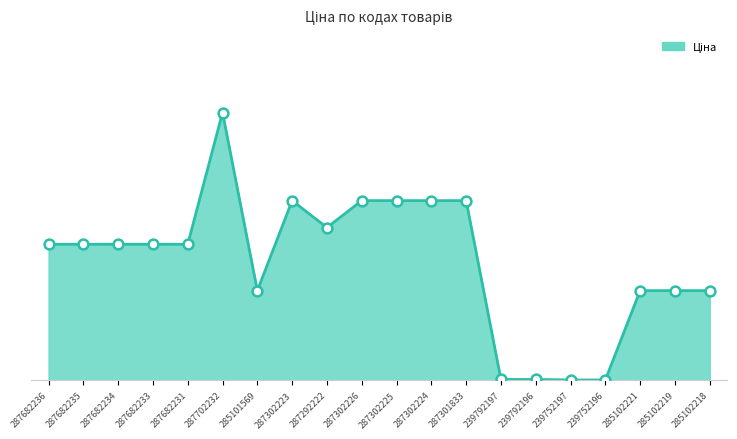

Which has a higher value, 285102219 or 287682234?

287682234